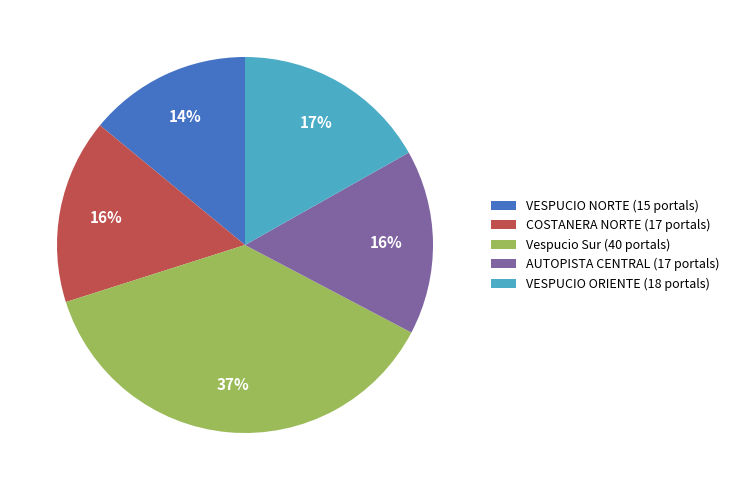

Between VESPUCIO NORTE (15 portals) and COSTANERA NORTE (17 portals), which is larger?

COSTANERA NORTE (17 portals)